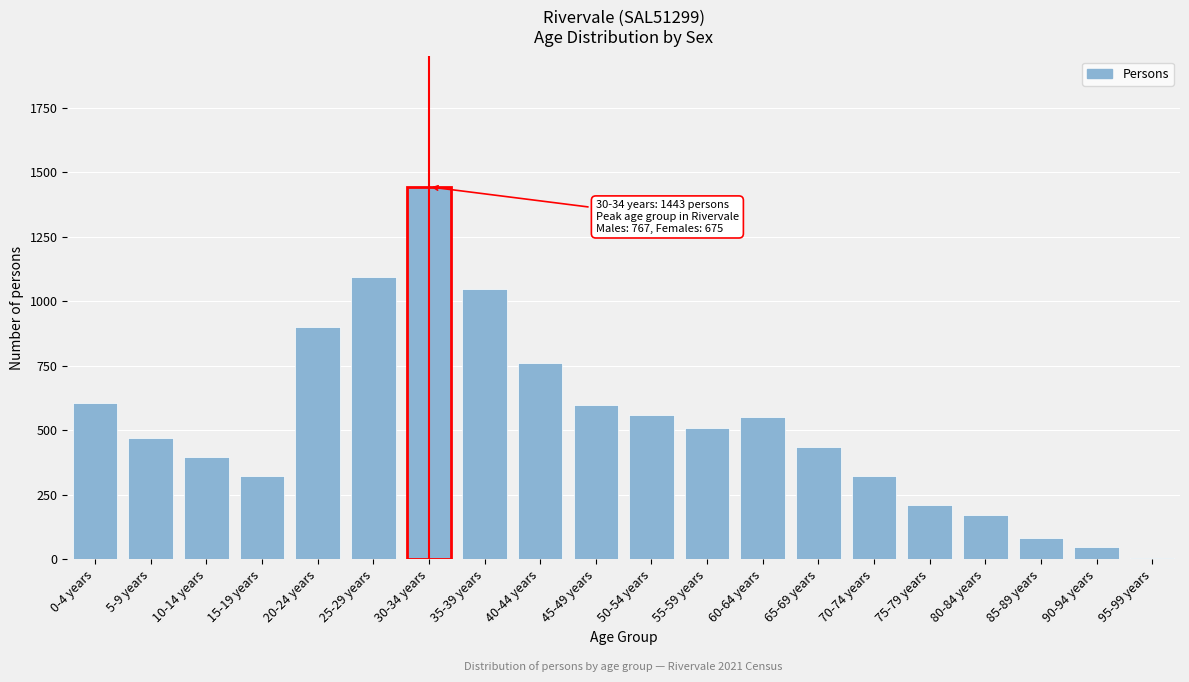

Between 35-39 years and 25-29 years, which is larger?

25-29 years